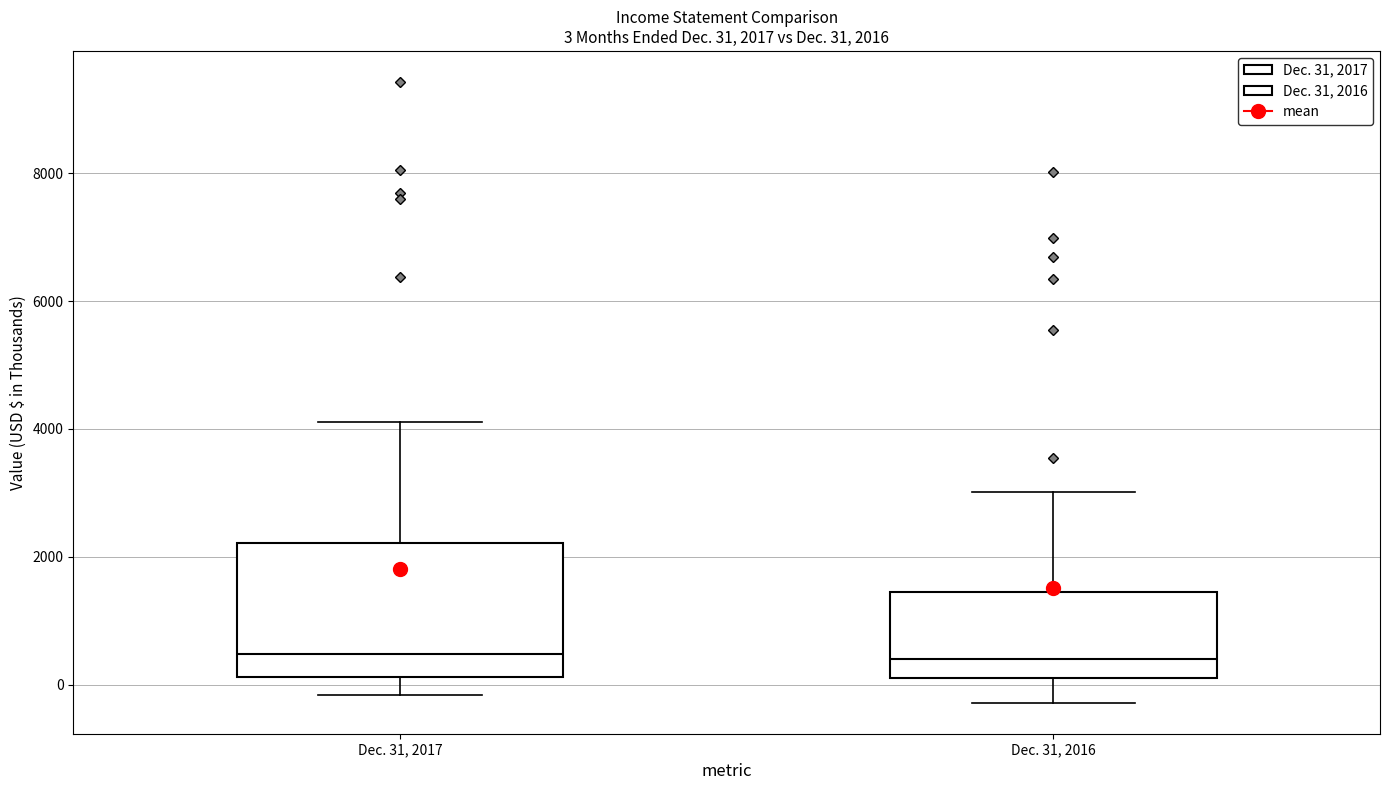

Comparing the boxes themselves (not the whiskers), which one is the tallest?

Dec. 31, 2017